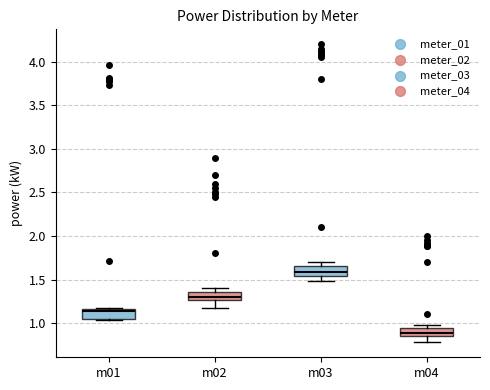

Reading left to right, read every box against the y-axis: the position of its median line, the range the box covers, and the ends of its whiskers. The values are not printed on the chart, so give them approximately, as read against the axis.

m01: median 1.15 (just below the box's upper edge), box 1.05 to 1.15, whiskers 1.05 to 1.20
m02: median 1.30, box 1.25 to 1.35, whiskers 1.20 to 1.40
m03: median 1.60, box 1.55 to 1.65, whiskers 1.50 to 1.70
m04: median 0.90, box 0.85 to 0.95, whiskers 0.80 to 1.00